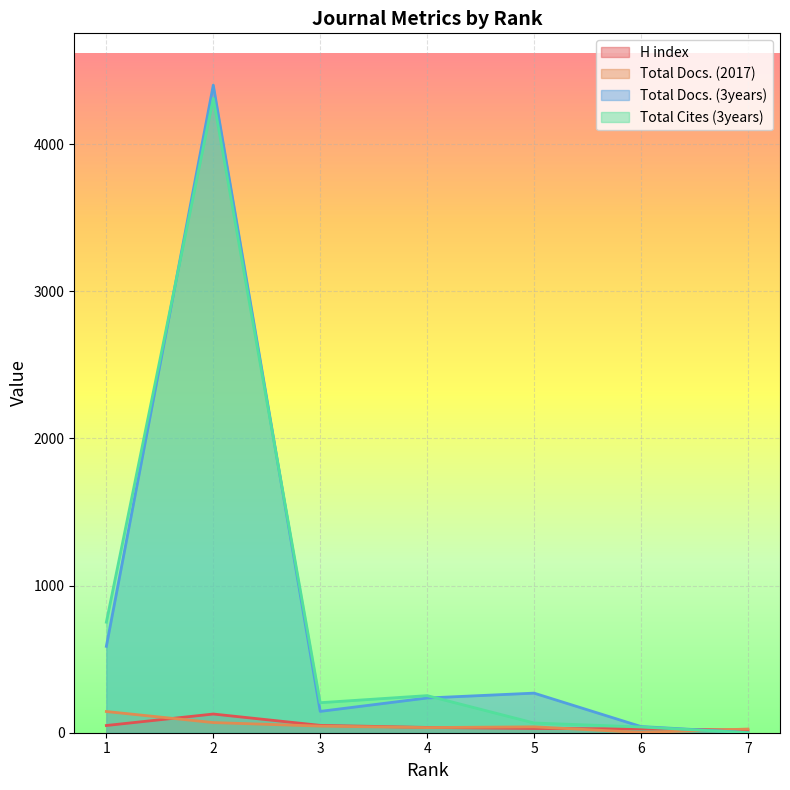

How many distinct data groups are displayed?

4